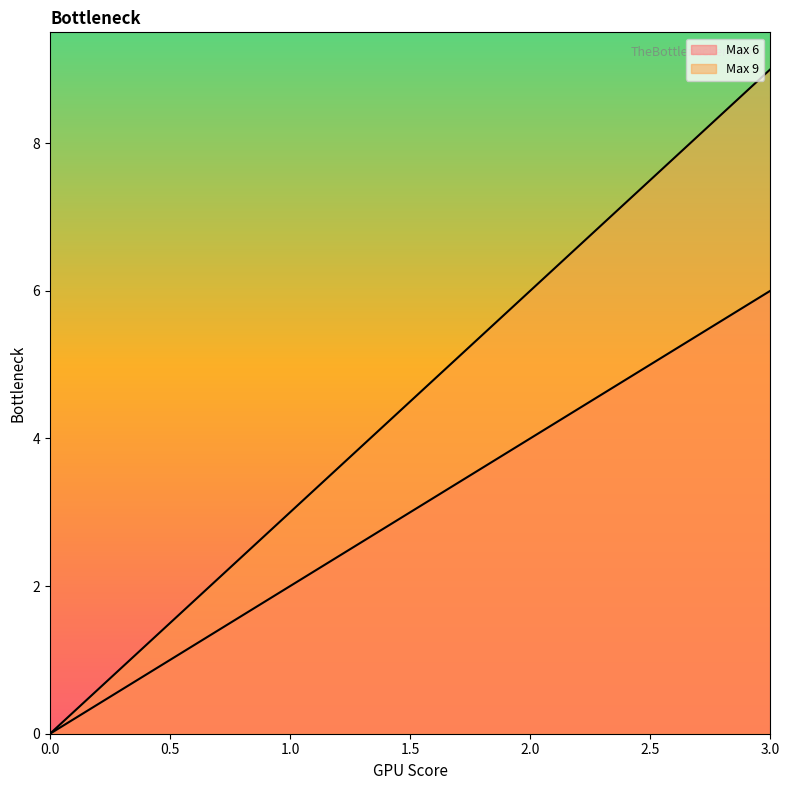

Reading left to right, extract all data points from this chart.

Max 6: 0=0	1=2	3=6
Max 9: 0=0	1=3	3=9